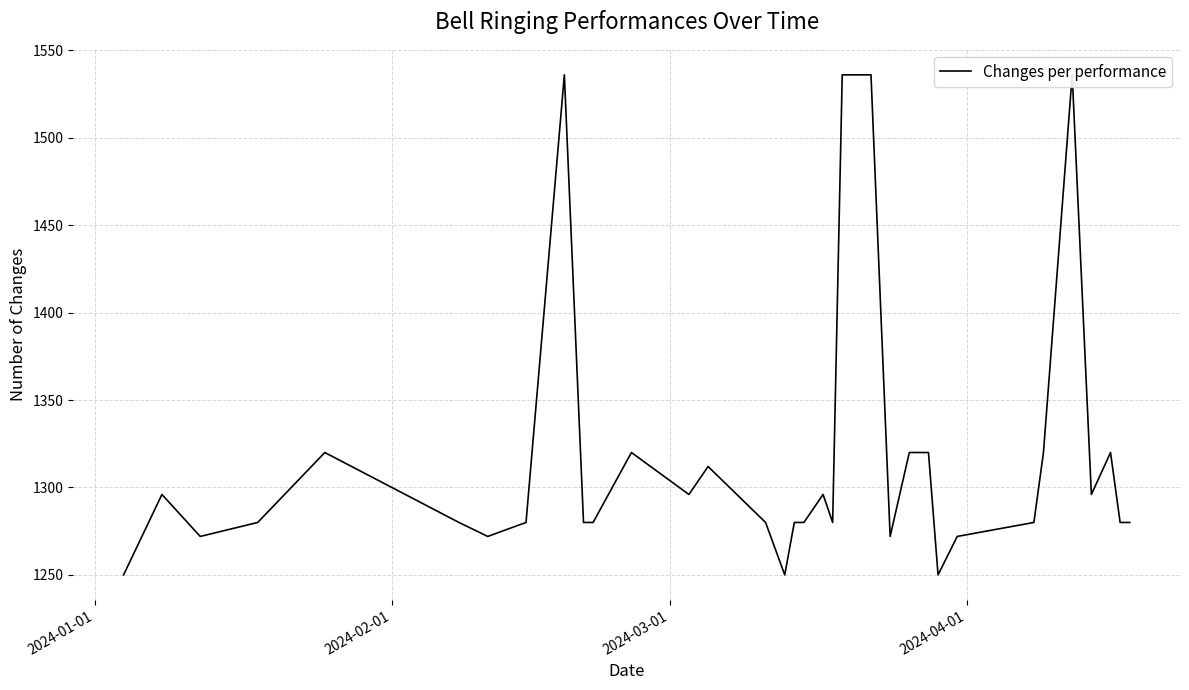

Is it true that the value at 15 is 2024?

False